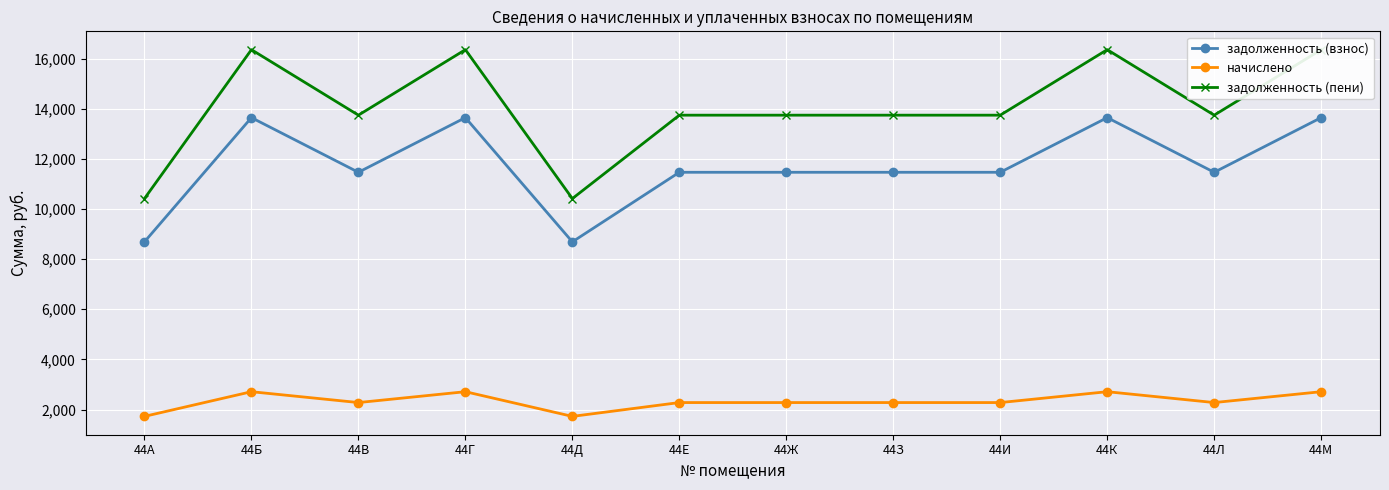

Rank the series by their maximum value, from highest to lowest.

задолженность (пени), задолженность (взнос), начислено